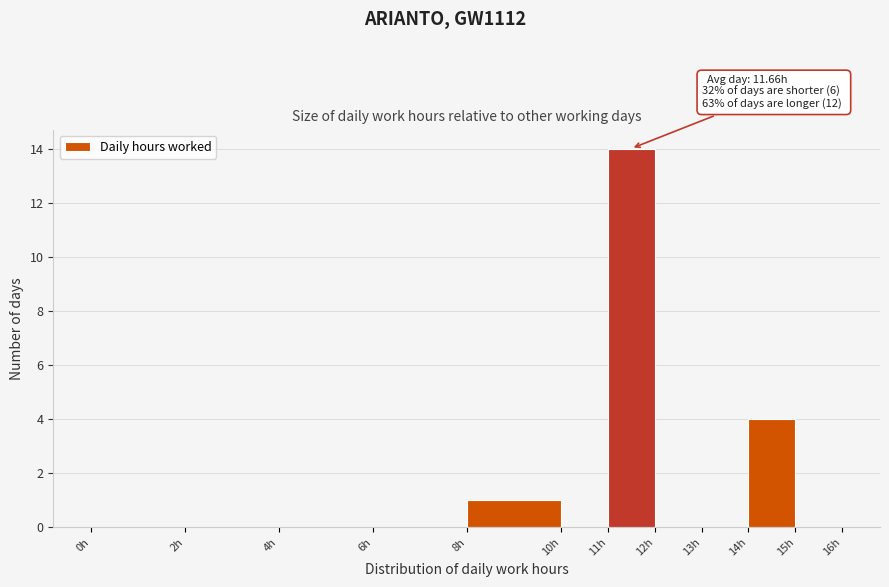

Over which range of the x-axis is the bar tallest?

11 to 12